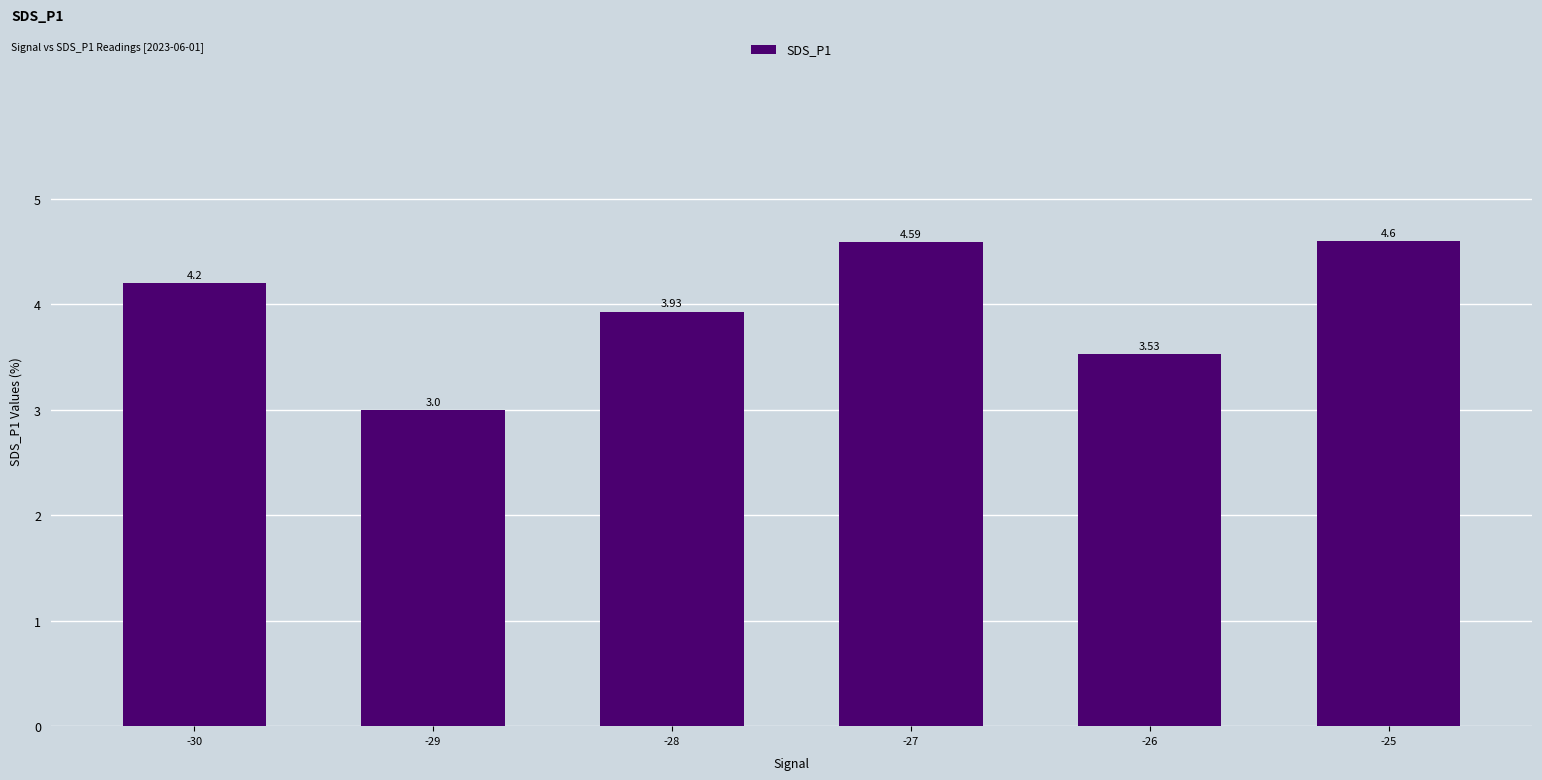

List the labels in order of value, smallest first.

-29, -26, -28, -30, -27, -25